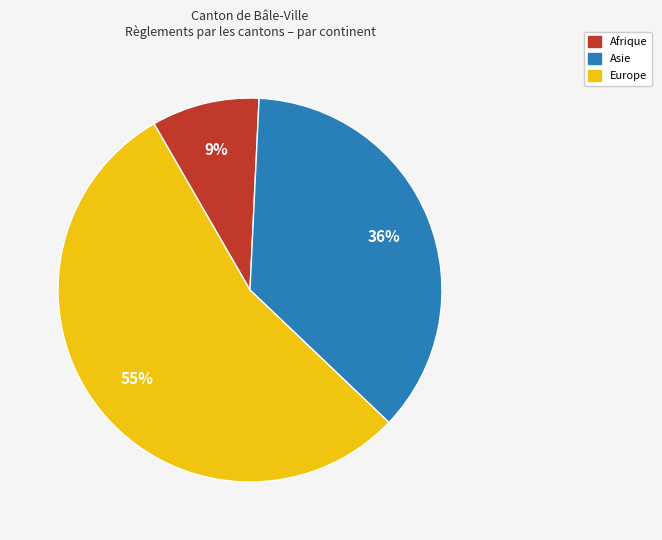

Is there any slice that represents more than half of the pie?

Yes